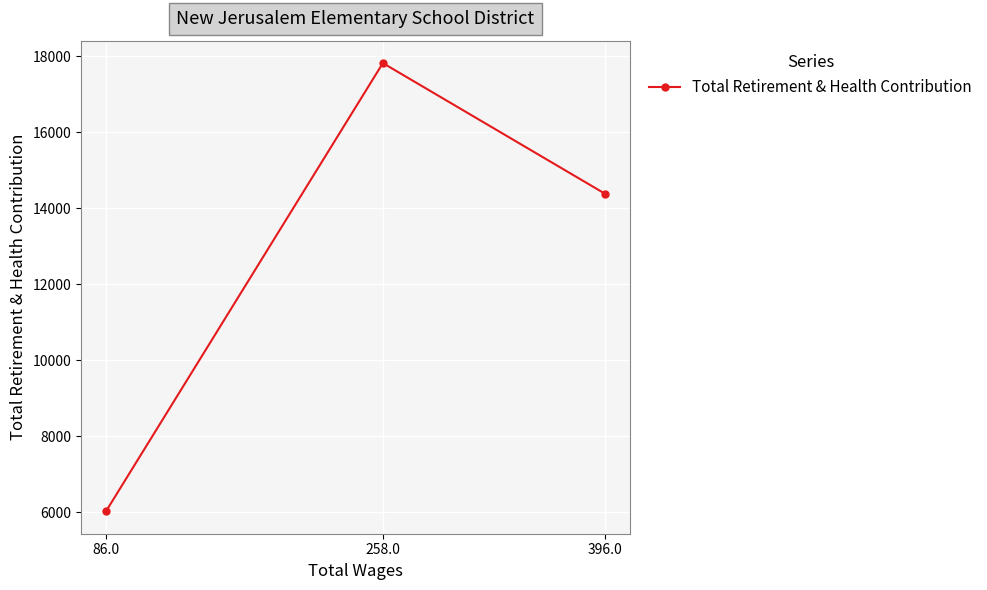

List the labels in order of value, smallest first.

86.0, 396.0, 258.0